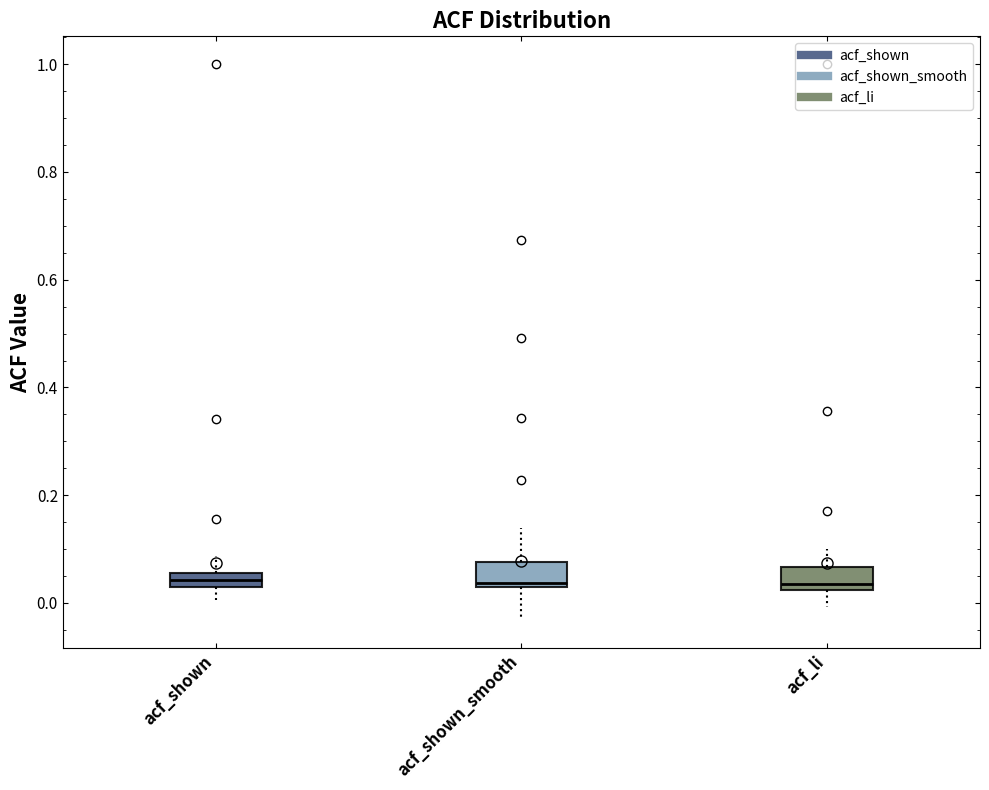

Where does the upper whisker of the box for acf_shown_smooth end on the y-axis? The values are not printed on the chart, so give them approximately, as read against the axis.

0.14